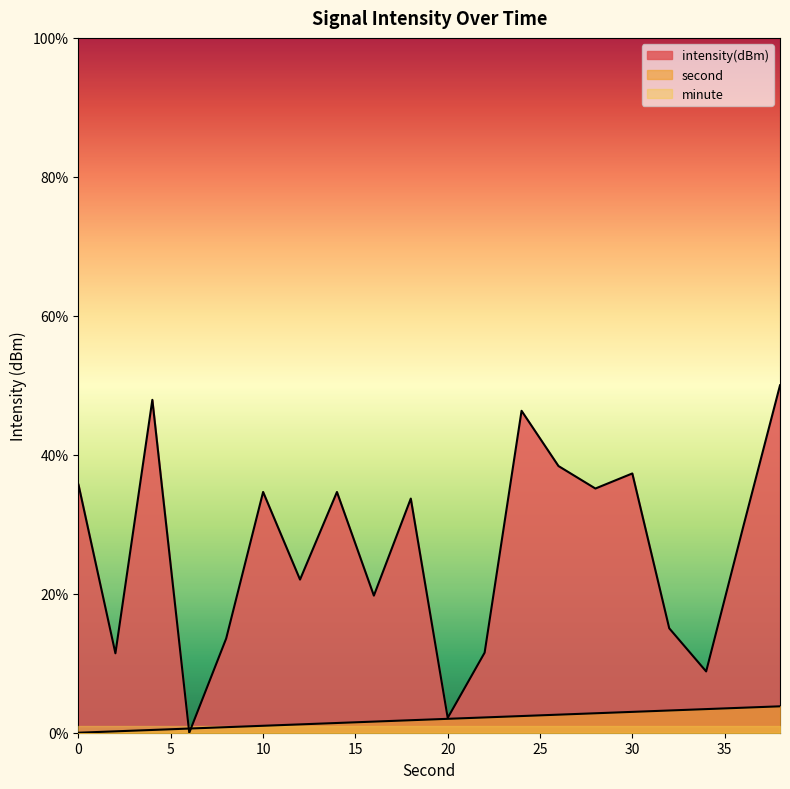

Which series has the largest total across all categories?

intensity(dBm)